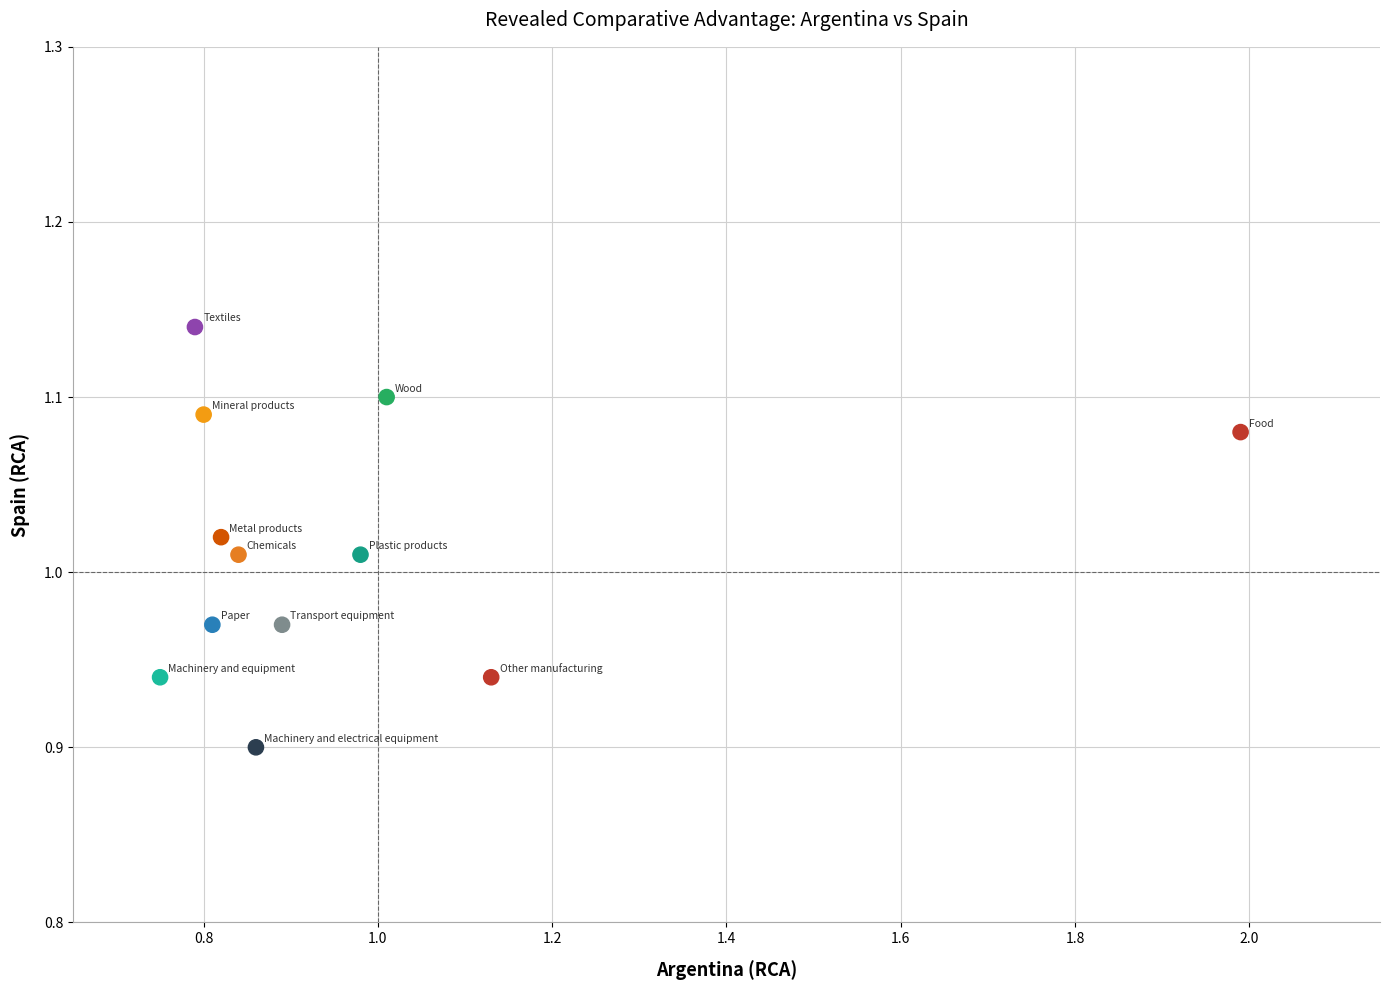

What is the range of X values (max minus min)?

1.2